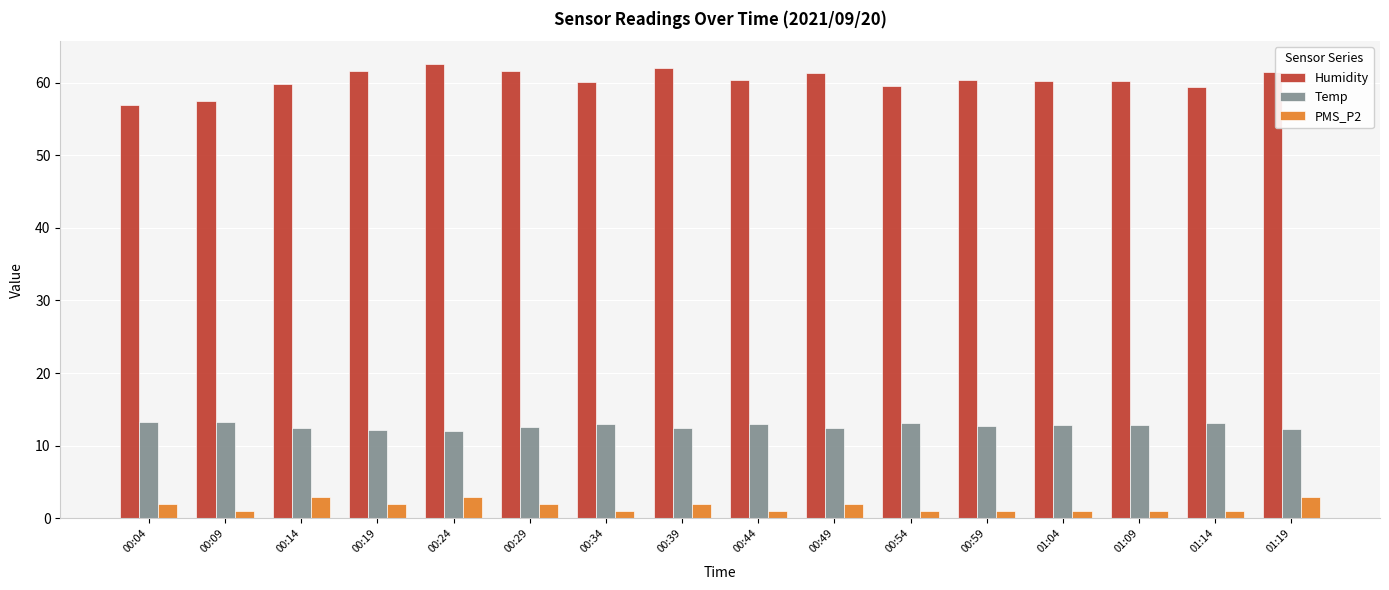

What is the total value across all series at 00:24?

77.6